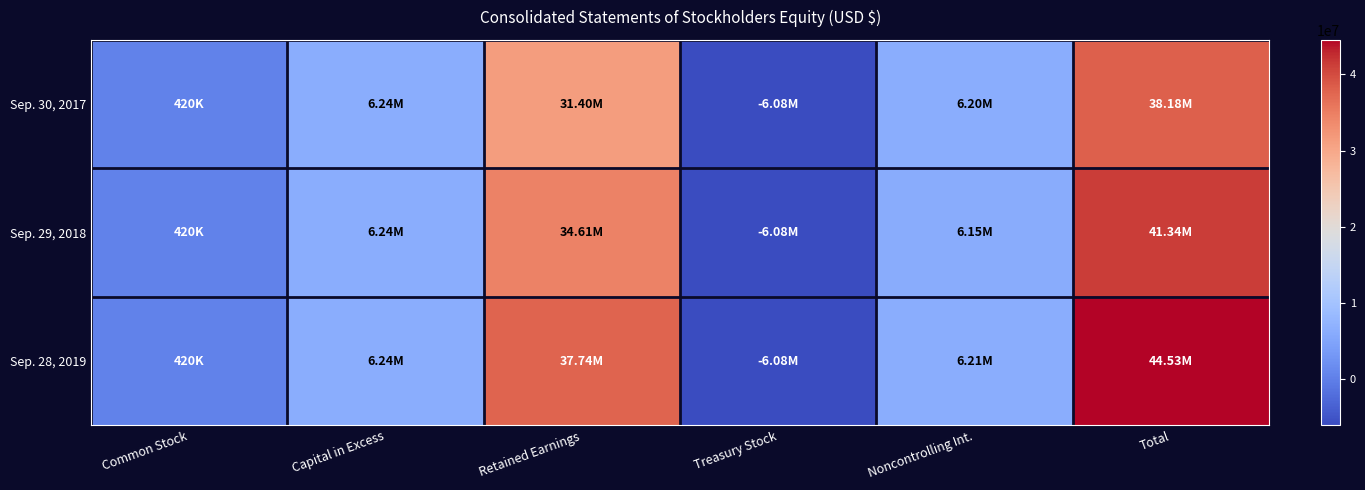

Reading right to left, transcribe all the data shown in this chart.

Sep. 30, 2017: Total=38176000	Noncontrolling Int.=6195000	Treasury Stock=-6077000	Retained Earnings=31398000	Capital in Excess=6240000	Common Stock=420000
Sep. 29, 2018: Total=41342000	Noncontrolling Int.=6149000	Treasury Stock=-6077000	Retained Earnings=34610000	Capital in Excess=6240000	Common Stock=420000
Sep. 28, 2019: Total=44529000	Noncontrolling Int.=6208000	Treasury Stock=-6077000	Retained Earnings=37738000	Capital in Excess=6240000	Common Stock=420000